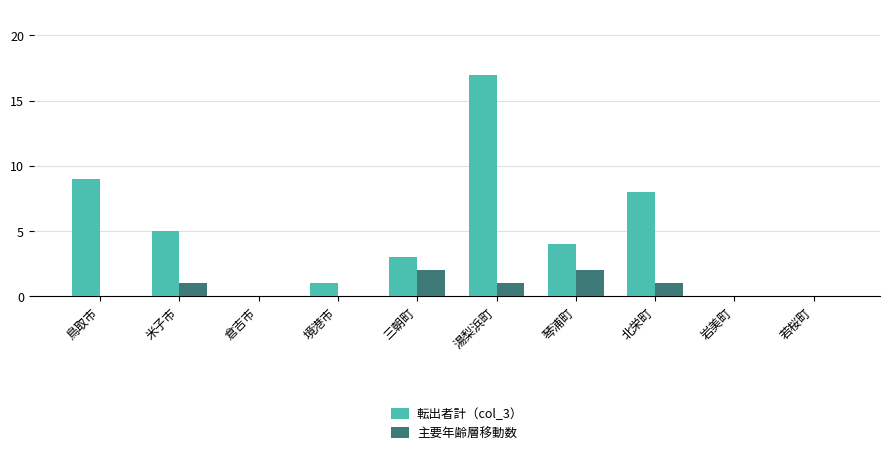

What is the total value across all series at 北栄町?

9